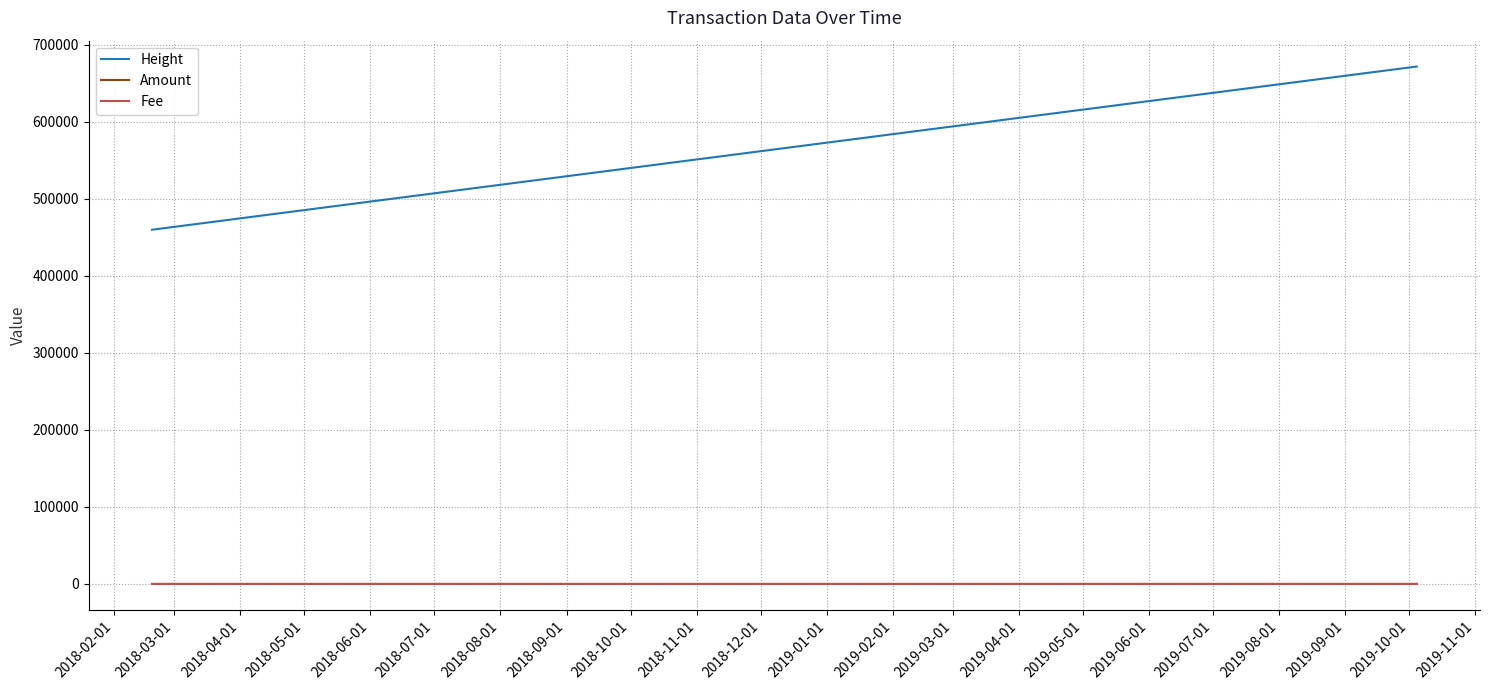

Which series ends up on top after the final intersection of Fee and Amount?

Fee